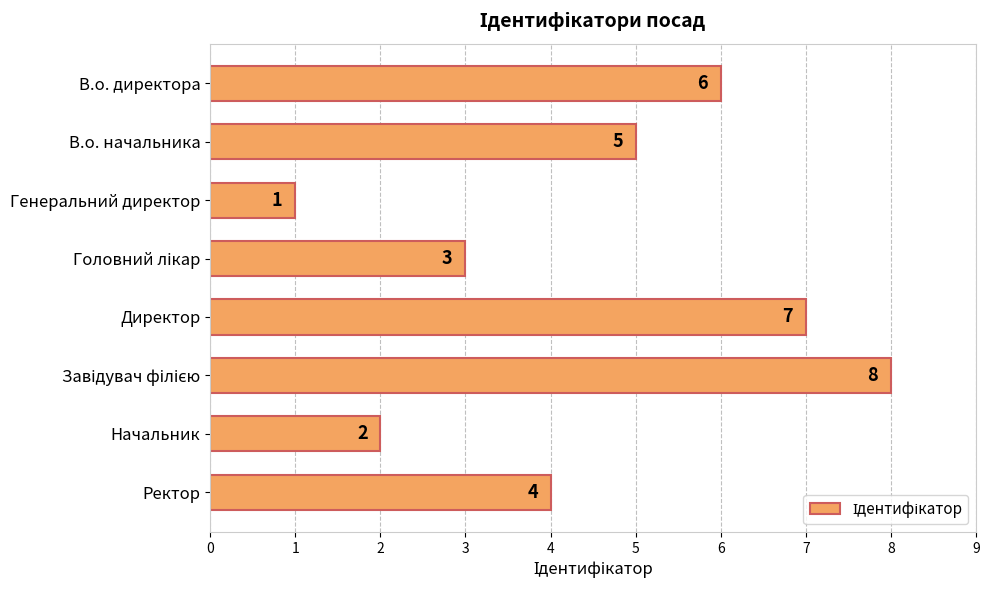

Approximately how many times larger is the value at Начальник compared to В.о. начальника?

0.4